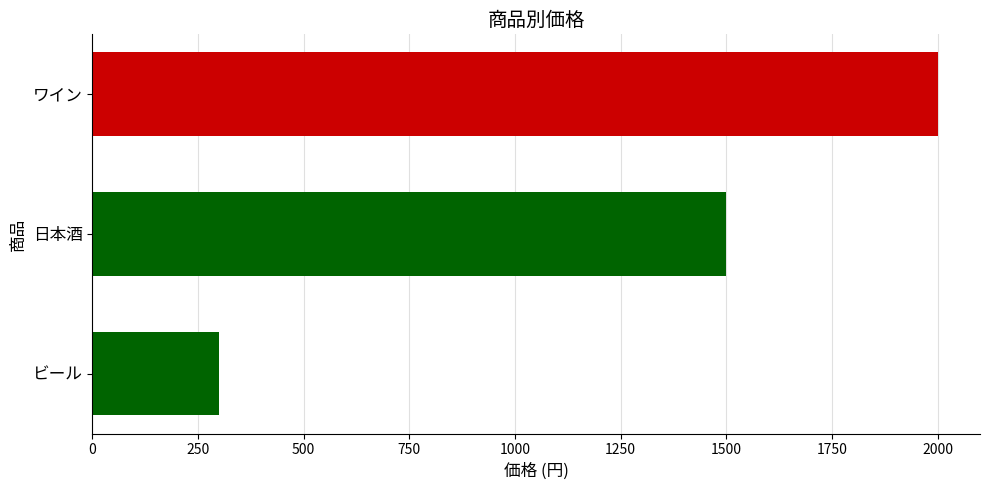

At which label is the value closest to 1150?

日本酒